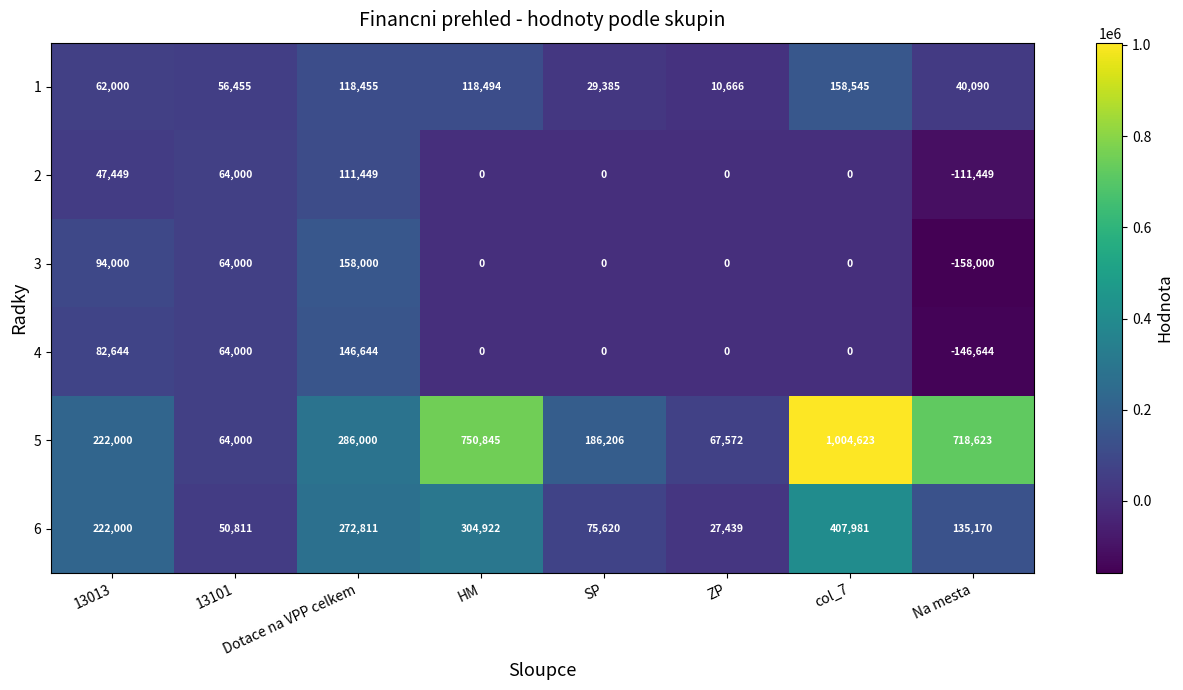

What is the minimum value for 1?

10666